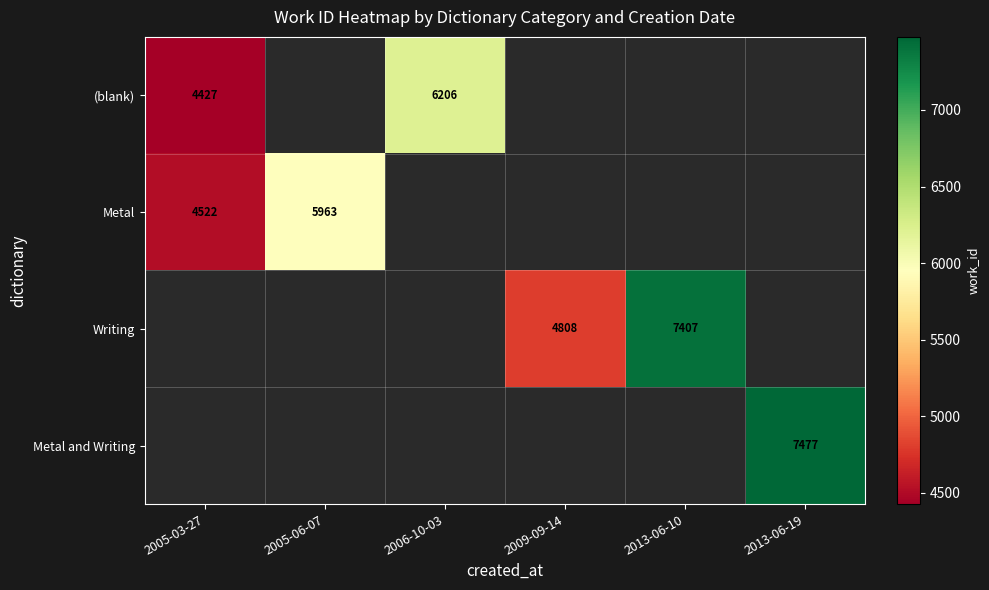

Is it true that Writing equals 7188 at 2009-09-14?

False